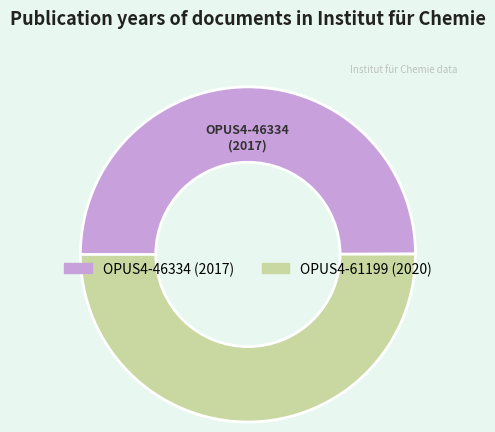

Do OPUS4-46334 and OPUS4-61199 together represent more than half of the pie?

Yes